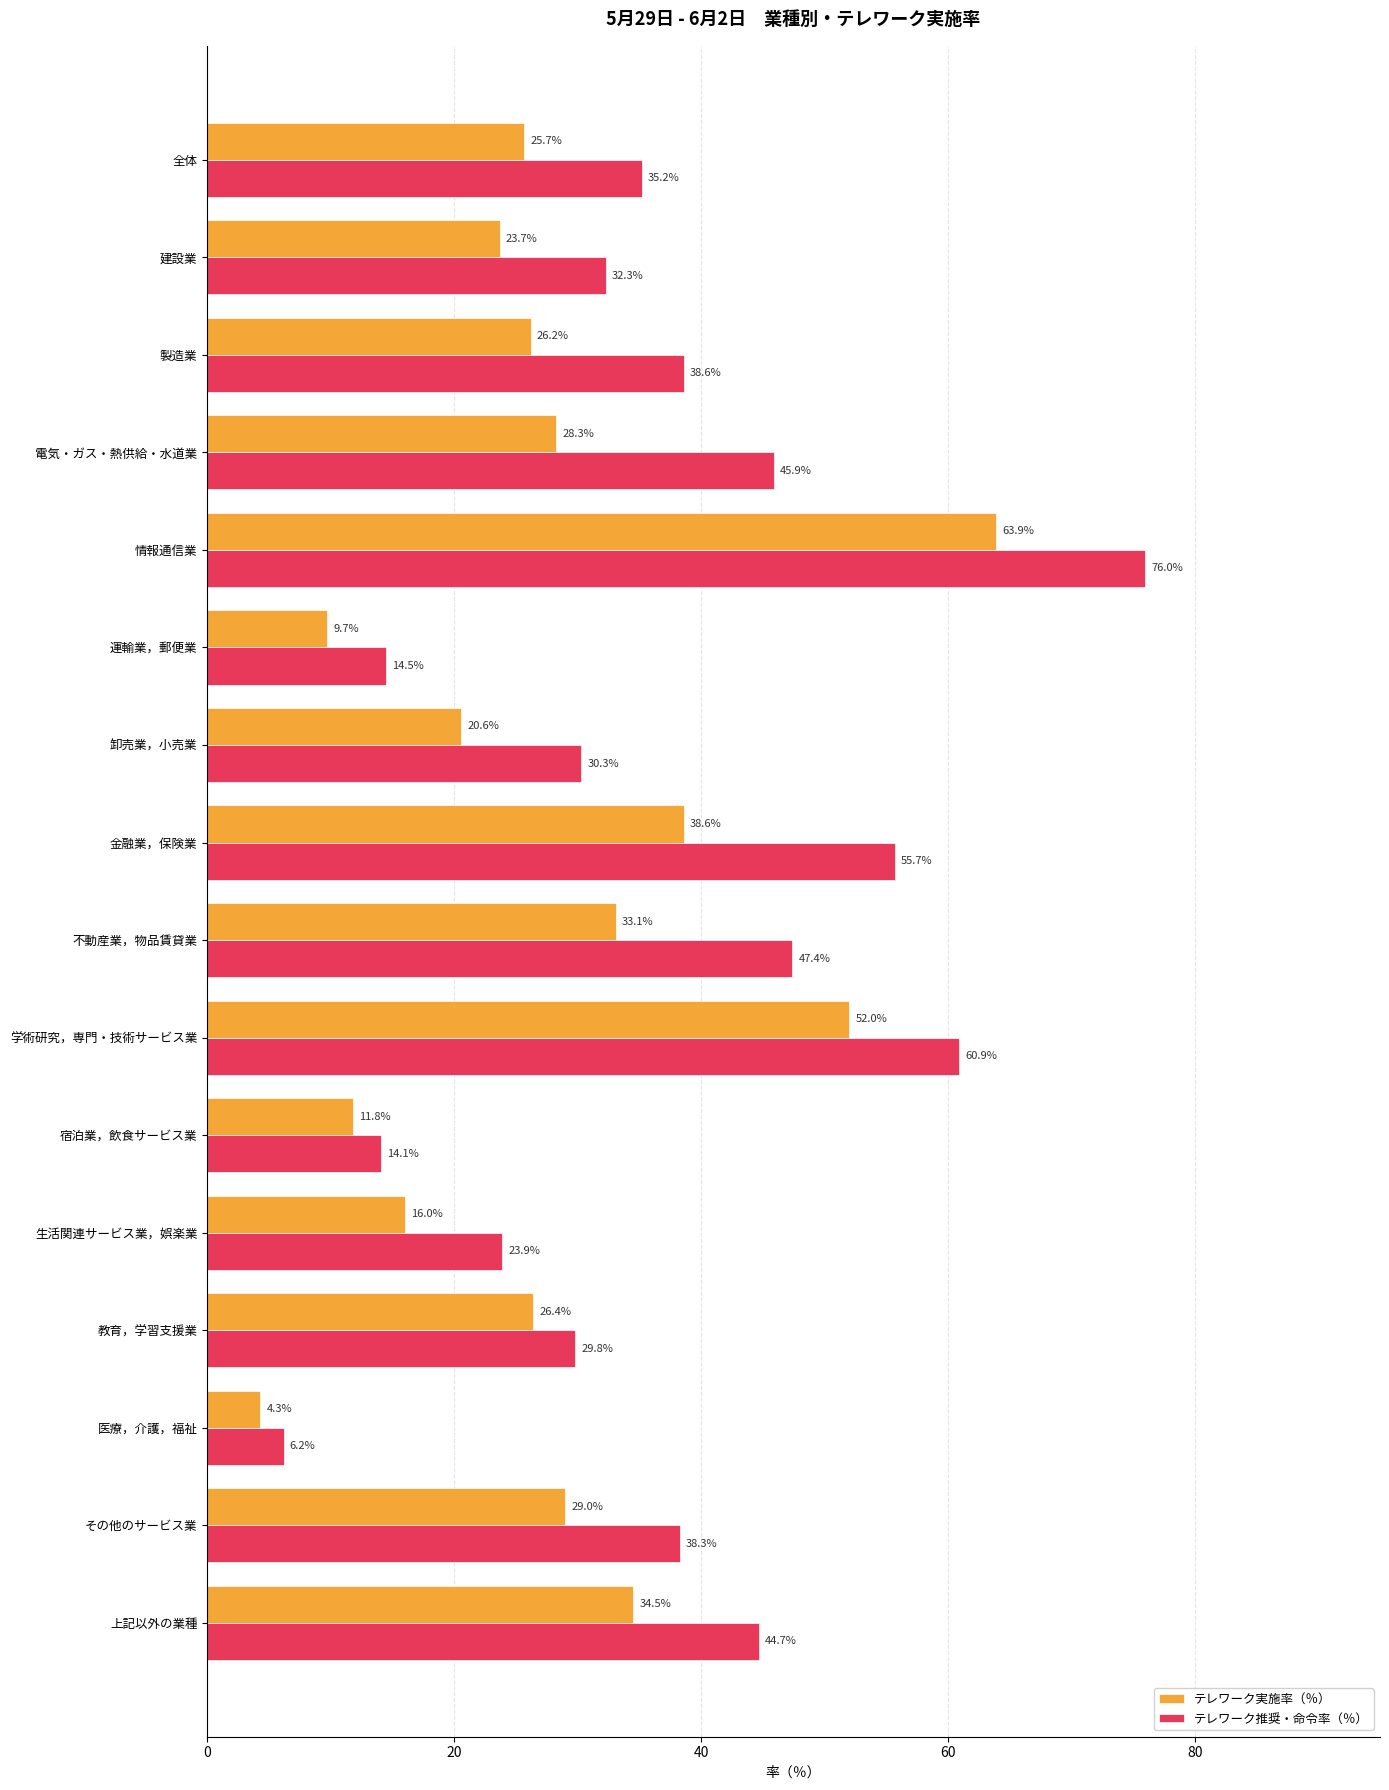

Is it true that テレワーク推奨・命令率（％） equals 35.2 at 全体?

True